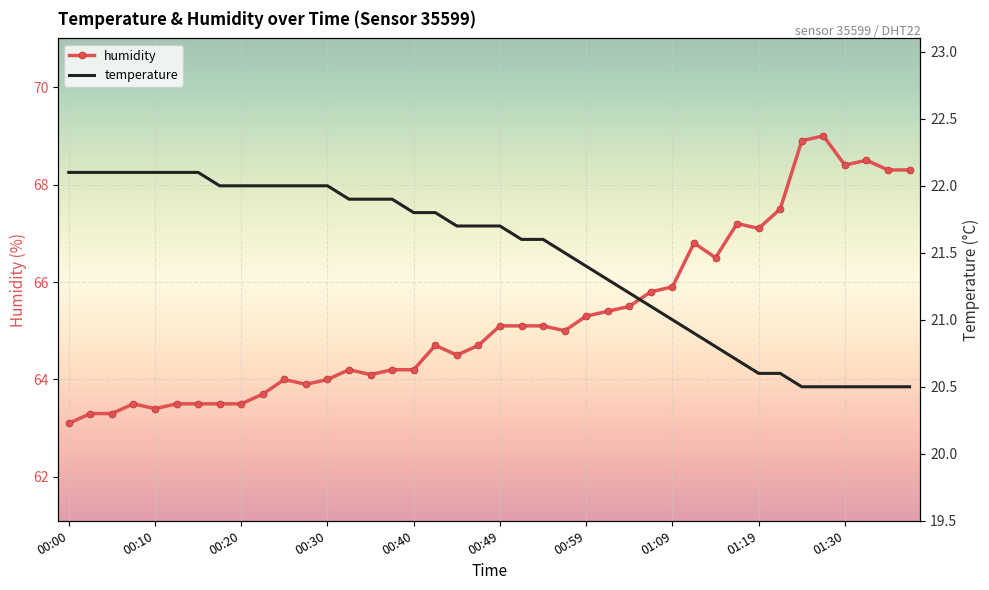

Read the humidity value at 26.

65.5